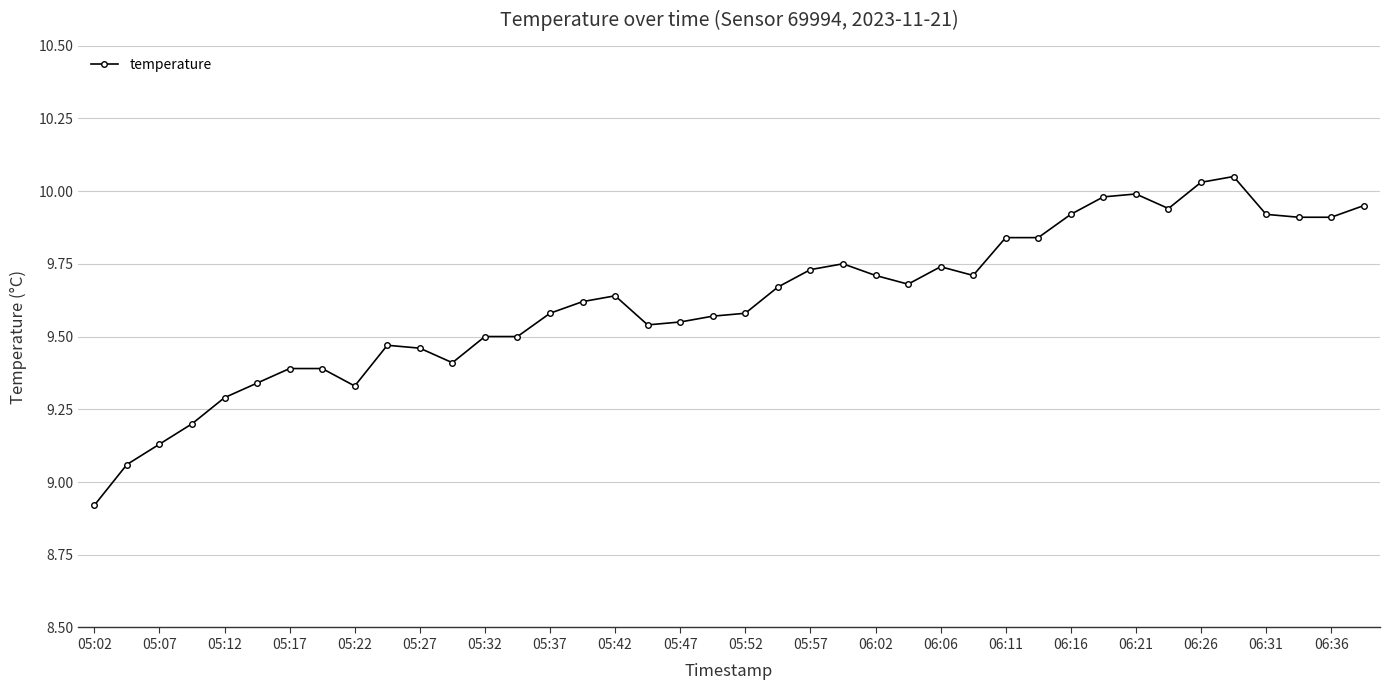

What is the difference between the second highest and minimum values?

1.1